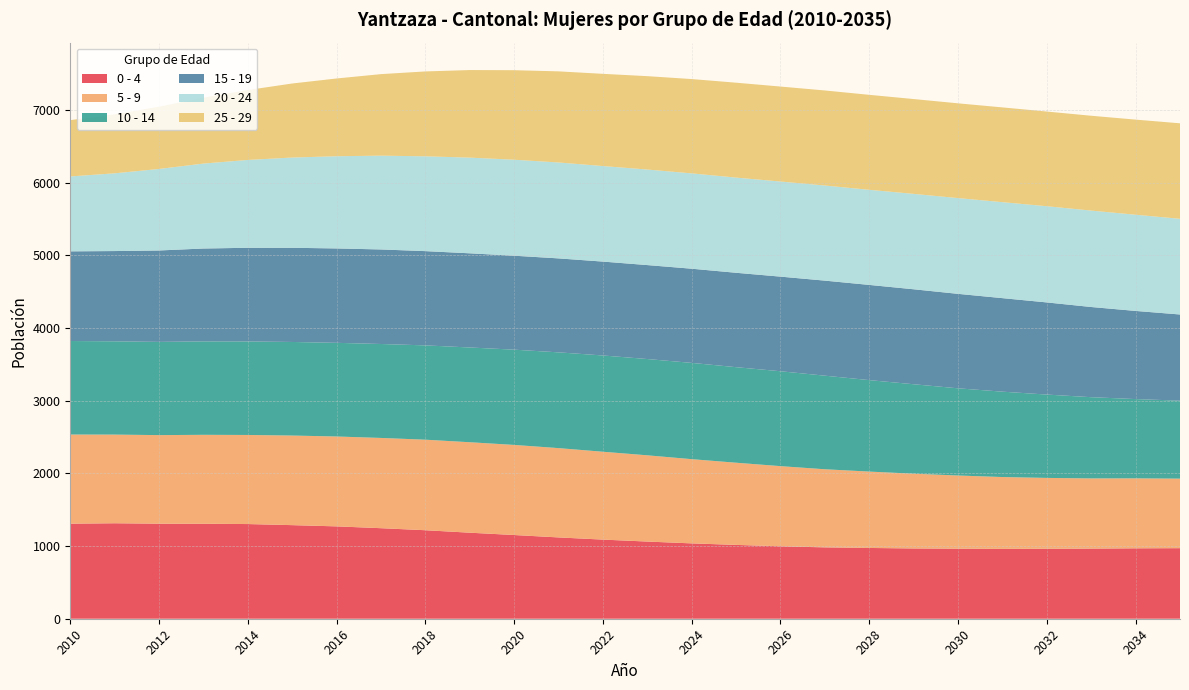

Reading left to right, list all the values displayed in this chart.

0 - 4: 2010=1308	2011=1314	2012=1308	2013=1307	2014=1303	2015=1288	2016=1271	2017=1246	2018=1218	2019=1184	2020=1152	2021=1119	2022=1089	2023=1062	2024=1037	2025=1016	2026=997	2027=982	2028=974	2029=967	2030=964	2031=961	2032=963	2033=965	2034=969	2035=971
5 - 9: 2010=1227	2011=1220	2012=1219	2013=1224	2014=1226	2015=1233	2016=1237	2017=1242	2018=1246	2019=1245	2020=1240	2021=1229	2022=1209	2023=1187	2024=1159	2025=1131	2026=1103	2027=1075	2028=1051	2029=1029	2030=1007	2031=989	2032=975	2033=966	2034=963	2035=957
10 - 14: 2010=1287	2011=1284	2012=1283	2013=1286	2014=1287	2015=1288	2016=1289	2017=1293	2018=1298	2019=1304	2020=1311	2021=1318	2022=1325	2023=1325	2024=1325	2025=1315	2026=1306	2027=1288	2028=1259	2029=1231	2030=1200	2031=1175	2032=1147	2033=1118	2034=1091	2035=1073
15 - 19: 2010=1234	2011=1242	2012=1258	2013=1278	2014=1289	2015=1296	2016=1299	2017=1301	2018=1297	2019=1296	2020=1293	2021=1293	2022=1292	2023=1293	2024=1296	2025=1299	2026=1302	2027=1308	2028=1310	2029=1307	2030=1300	2031=1287	2032=1268	2033=1241	2034=1213	2035=1186
20 - 24: 2010=1031	2011=1070	2012=1122	2013=1169	2014=1209	2015=1242	2016=1269	2017=1291	2018=1305	2019=1317	2020=1321	2021=1320	2022=1315	2023=1315	2024=1312	2025=1310	2026=1309	2027=1309	2028=1309	2029=1313	2030=1318	2031=1321	2032=1324	2033=1327	2034=1324	2035=1317
25 - 29: 2010=775	2011=812	2012=856	2013=907	2014=962	2015=1019	2016=1070	2017=1122	2018=1168	2019=1205	2020=1232	2021=1254	2022=1269	2023=1285	2024=1298	2025=1306	2026=1307	2027=1308	2028=1307	2029=1305	2030=1304	2031=1304	2032=1303	2033=1305	2034=1309	2035=1314